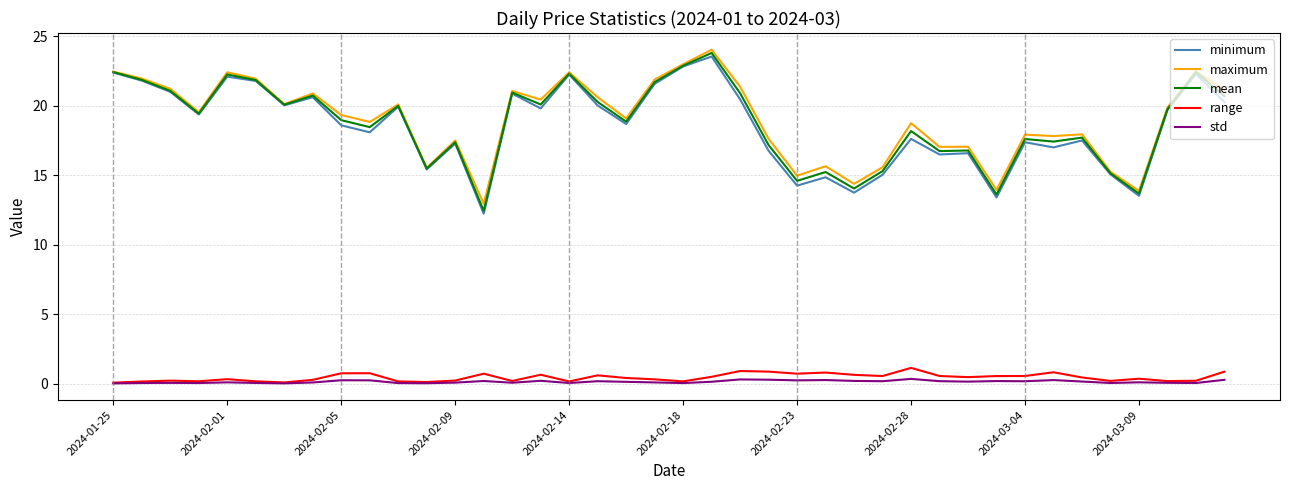

What is the highest value of the minimum series?

23.6